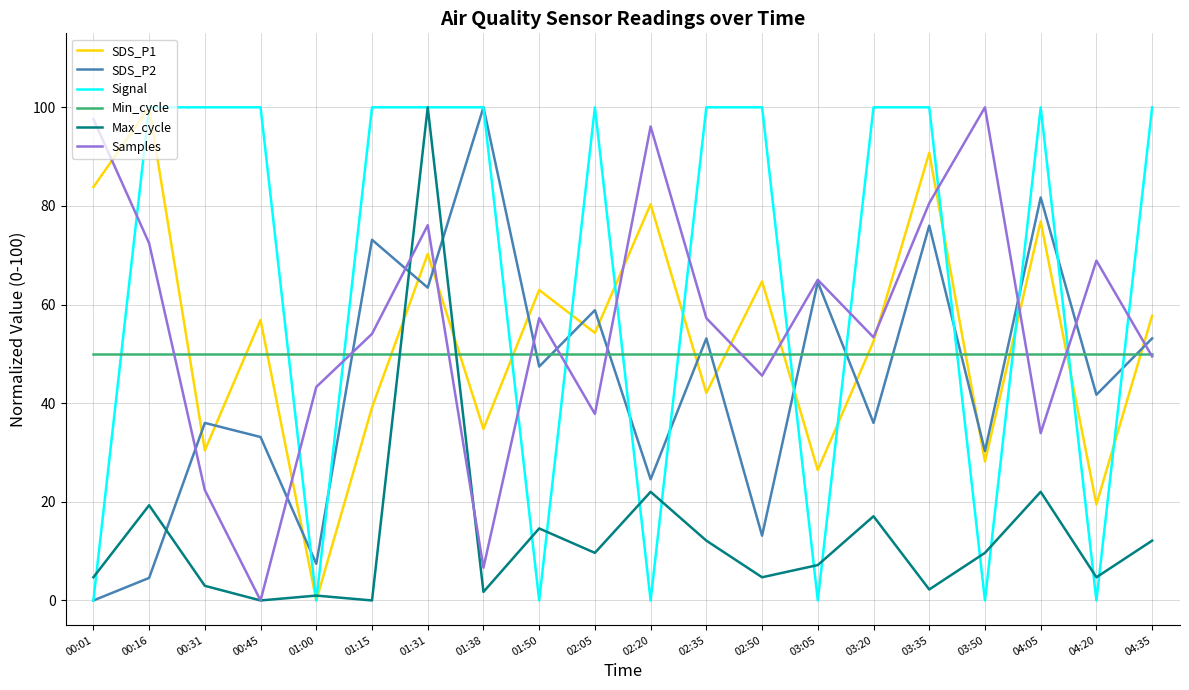

What is the total value across all series at 01:38?

293.2